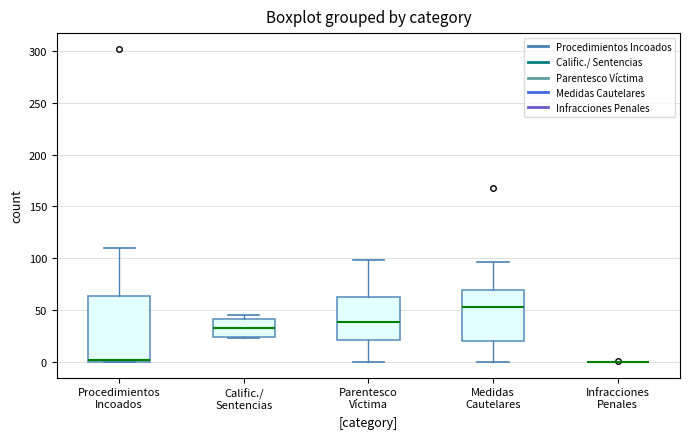

Reading left to right, transcribe this box plot: for each box, give where its median line is, the range the box spans, and where its two whiskers end, as read against the y-axis. The values are not printed on the chart, so give them approximately, as read against the axis.

Procedimientos Incoados: median 0, box 0 to 65, whiskers 0 to 110
Calific./ Sentencias: median 35, box 25 to 40, whiskers 25 to 45
Parentesco Víctima: median 40, box 20 to 65, whiskers 0 to 100
Medidas Cautelares: median 55, box 20 to 70, whiskers 0 to 95
Infracciones Penales: box collapsed to a line at 0, whiskers 0 to 0